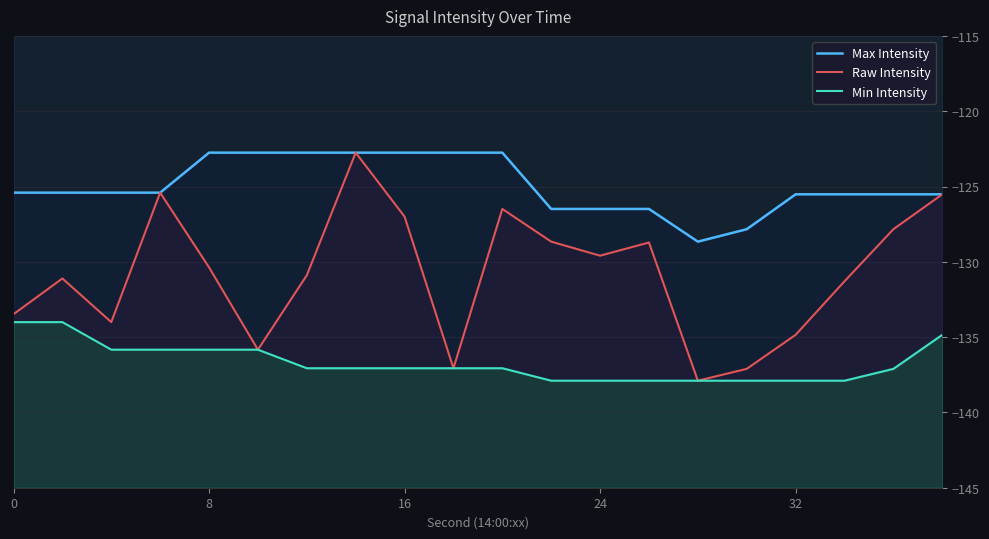

True or false: Max Intensity and Min Intensity cross at least once.

False